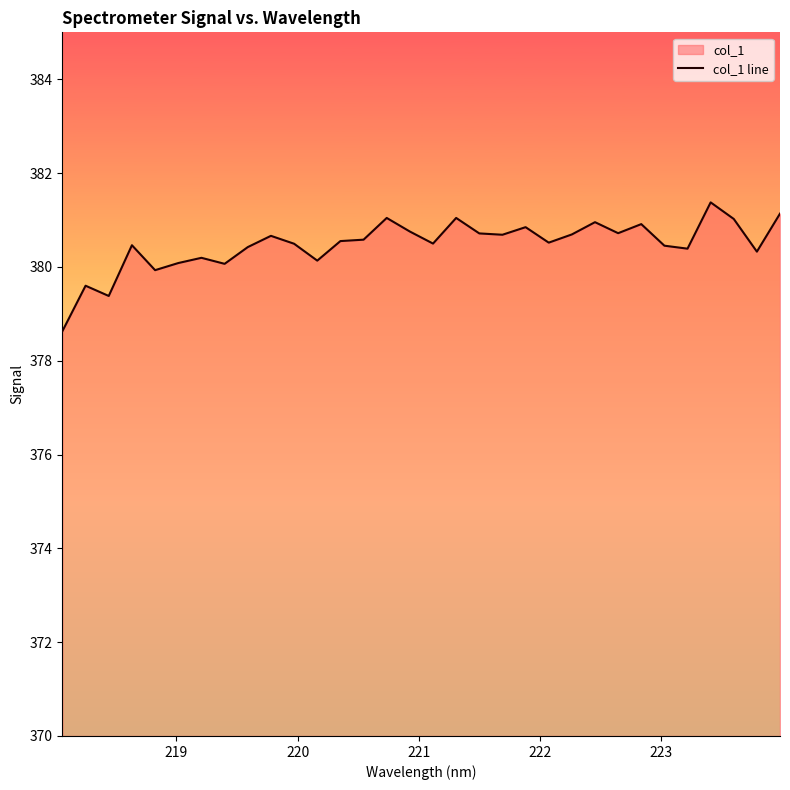

True or false: there are more than 2 points higher than both neighbors.

True